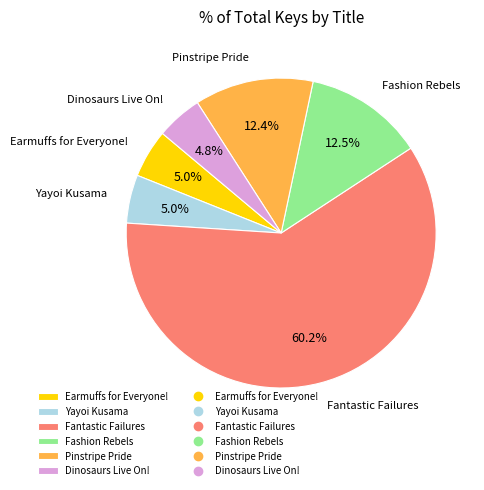

How much of the chart is everything except Pinstripe Pride?

87.6%